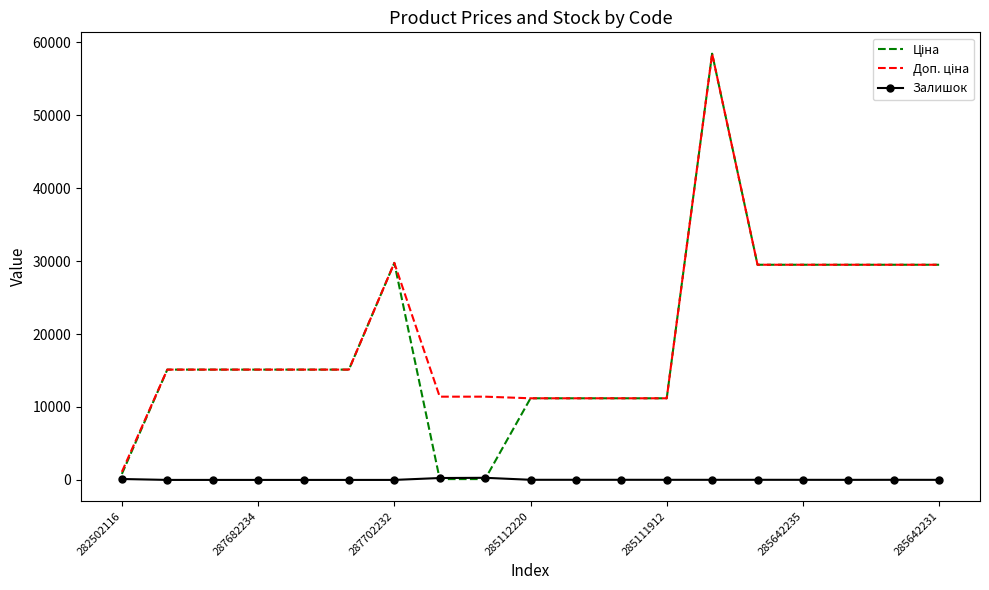

What is the maximum value shown in the chart?

58426.5